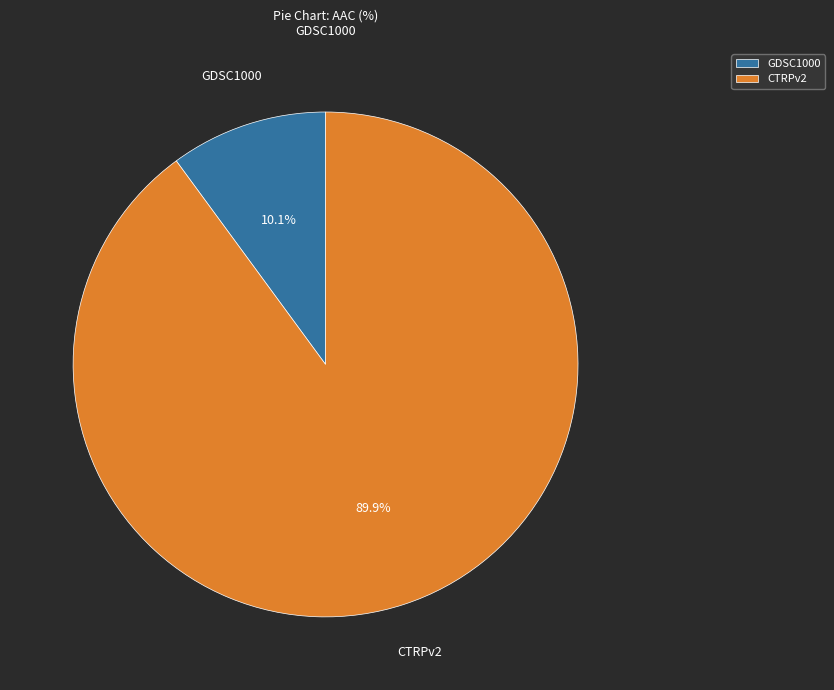

Between GDSC1000 and CTRPv2, which is larger?

CTRPv2